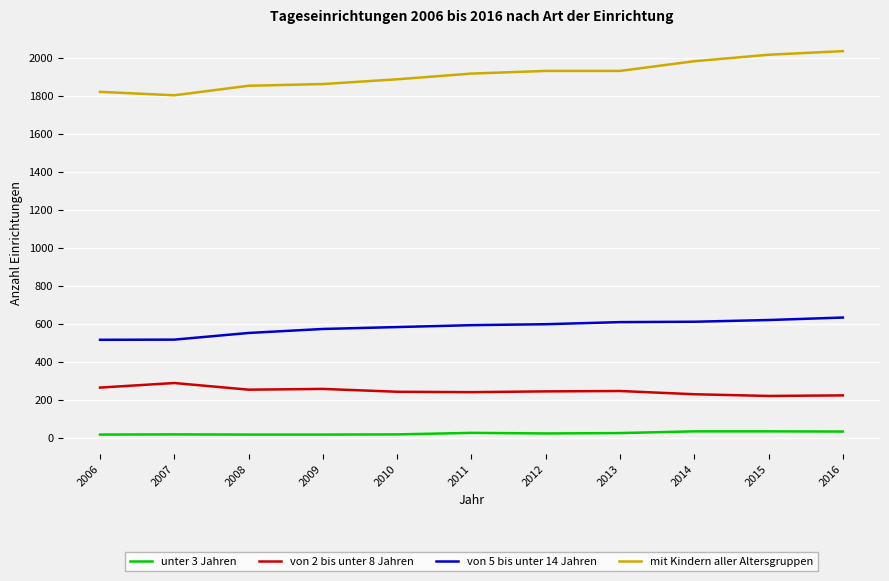

What is the maximum value for unter 3 Jahren?

36